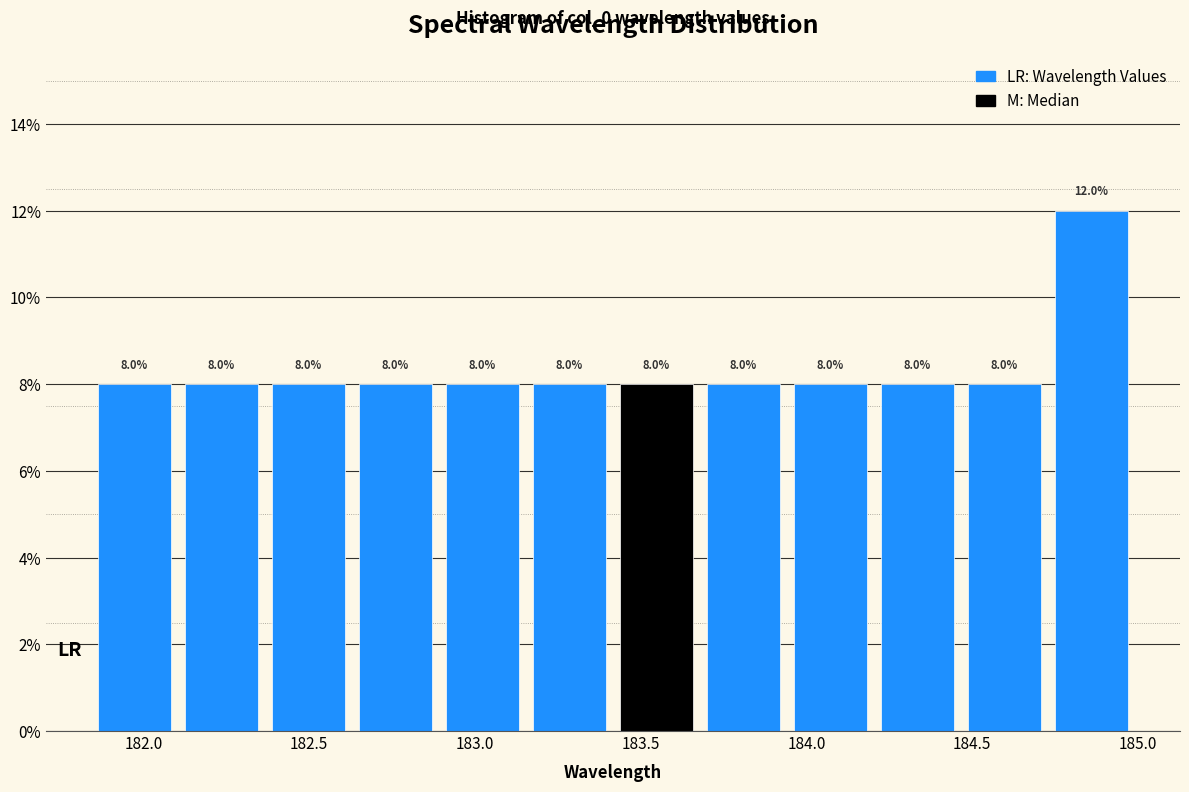

How tall is the bar that spans 184.20 to 184.45 on the x-axis? The bar edges are not printed on the chart, so give them approximately, as read against the axis.

8.0